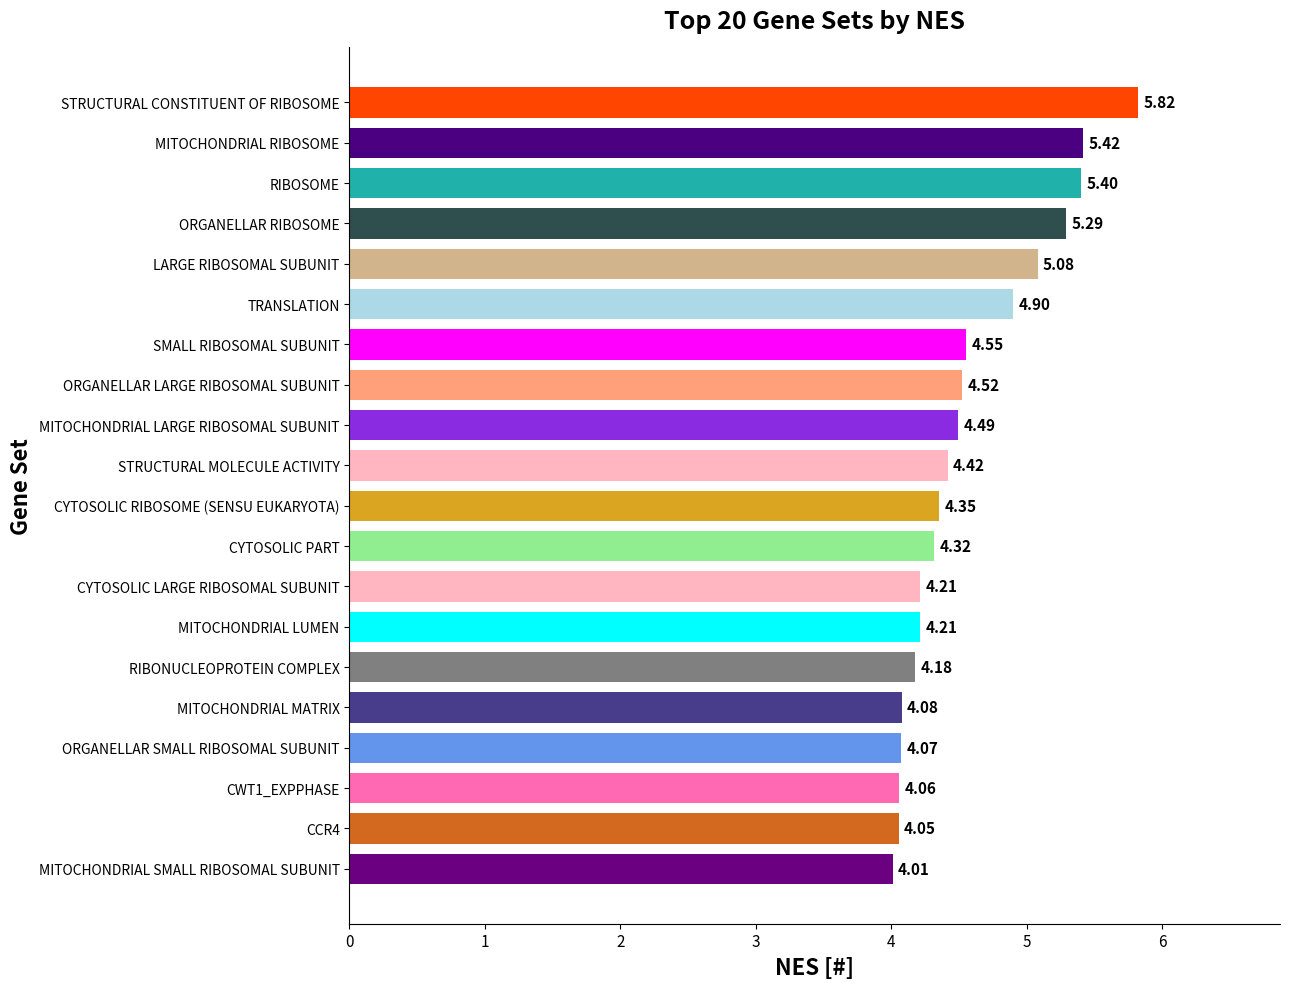

What is the sum of the values at TRANSLATION and ORGANELLAR RIBOSOME?

10.2